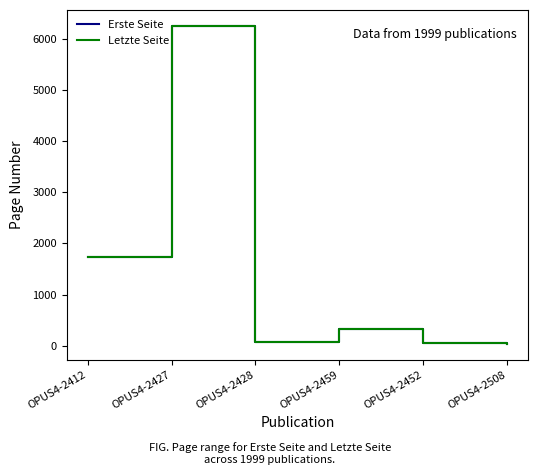

True or false: Erste Seite has a value of 543 at OPUS4-2459.

False